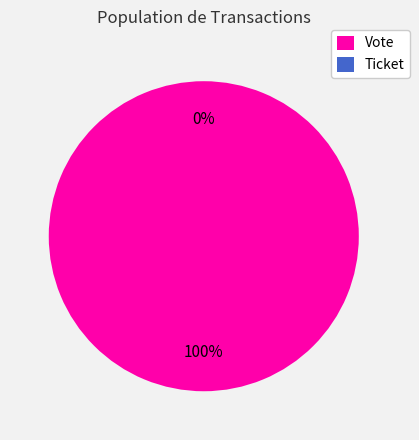

Which slice is the largest?

Vote